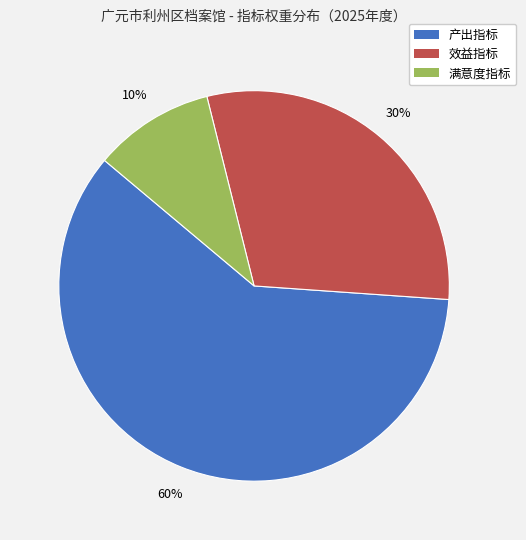

To the nearest percent, what is the difference between the largest and smallest slice percentages?

50%